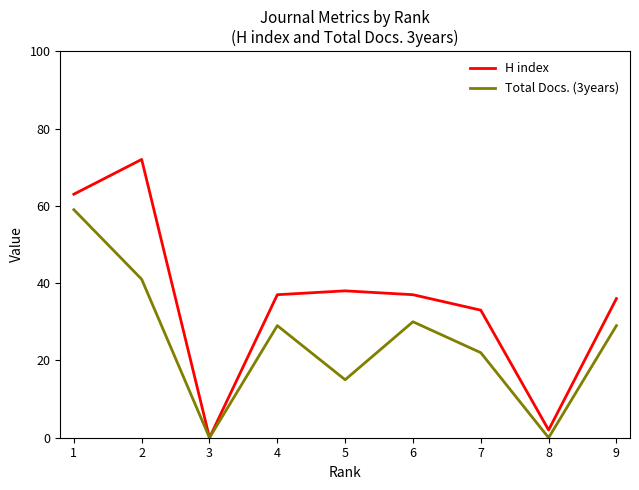

Rank the series at 7 from highest to lowest value.

H index, Total Docs. (3years)